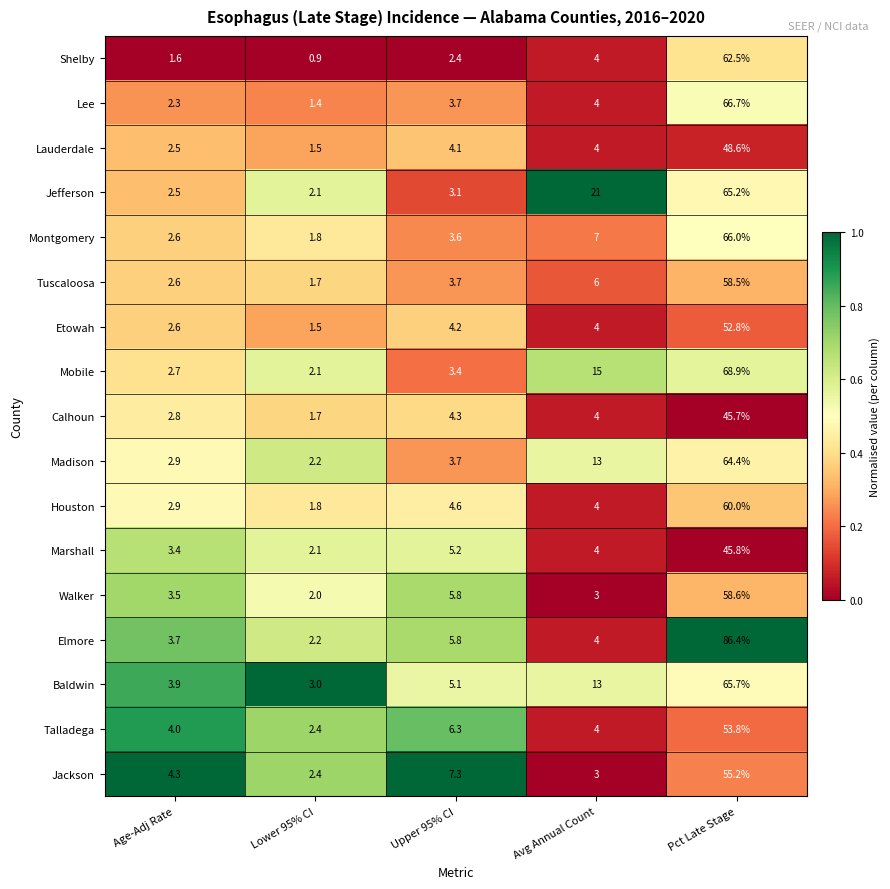

What is the difference between the Houston values at Upper 95% CI and Age-Adj Rate?

1.7